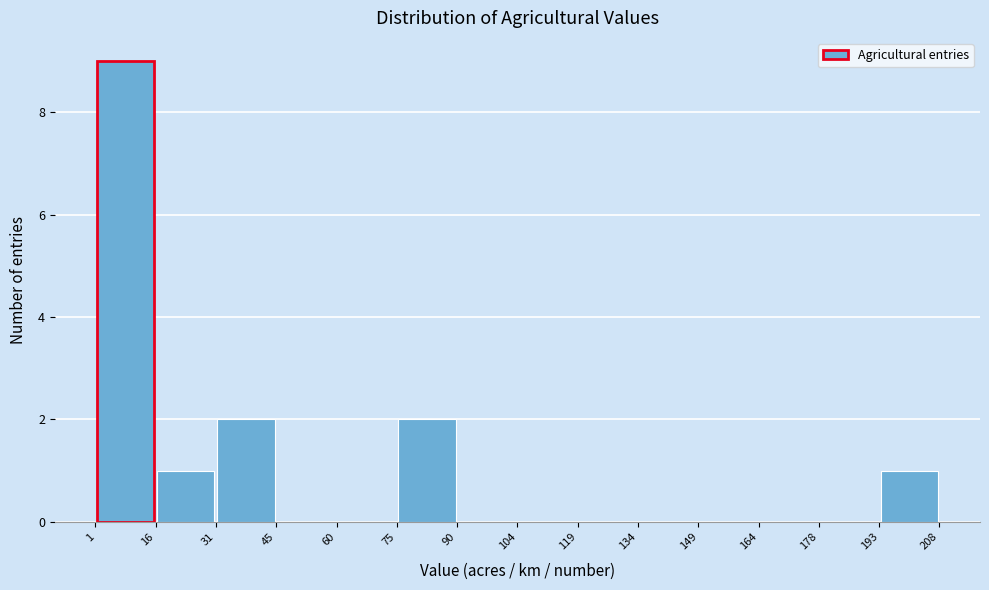

What is the height of the bar covering 1 to 16 on the x-axis? The values are not printed on the chart, so give them approximately, as read against the axis.

9